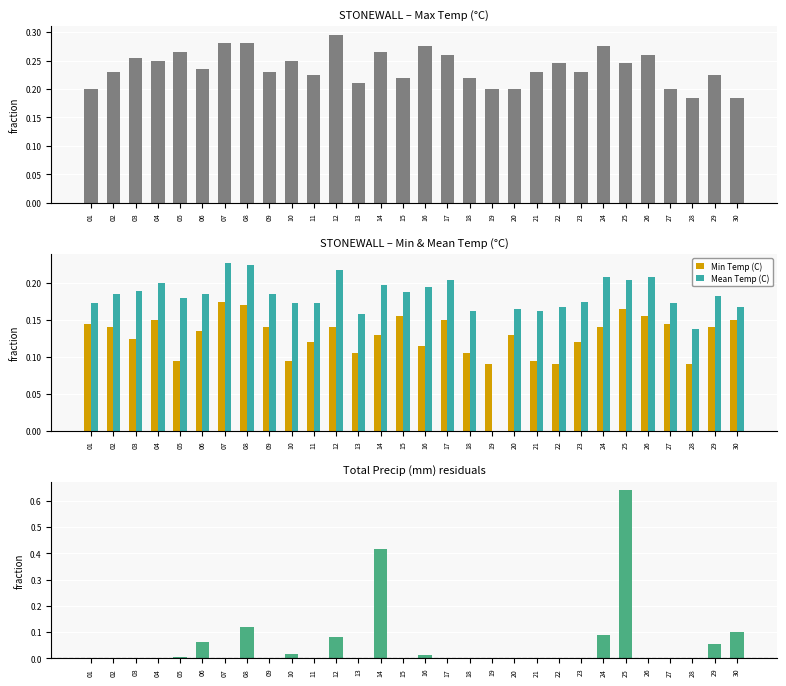

Between 13 and 07, which is larger?

07